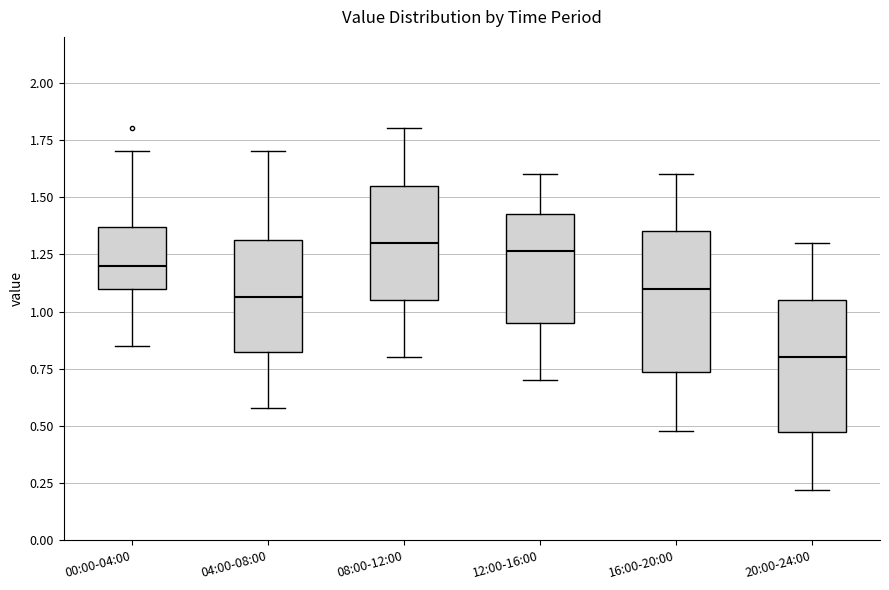

Reading left to right, read every box against the y-axis: the position of its median line, the range the box covers, and the ends of its whiskers. The values are not printed on the chart, so give them approximately, as read against the axis.

00:00-04:00: median 1.20, box 1.10 to 1.35, whiskers 0.85 to 1.70
04:00-08:00: median 1.05, box 0.80 to 1.30, whiskers 0.60 to 1.70
08:00-12:00: median 1.30, box 1.05 to 1.55, whiskers 0.80 to 1.80
12:00-16:00: median 1.25, box 0.95 to 1.45, whiskers 0.70 to 1.60
16:00-20:00: median 1.10, box 0.75 to 1.35, whiskers 0.50 to 1.60
20:00-24:00: median 0.80, box 0.45 to 1.05, whiskers 0.20 to 1.30